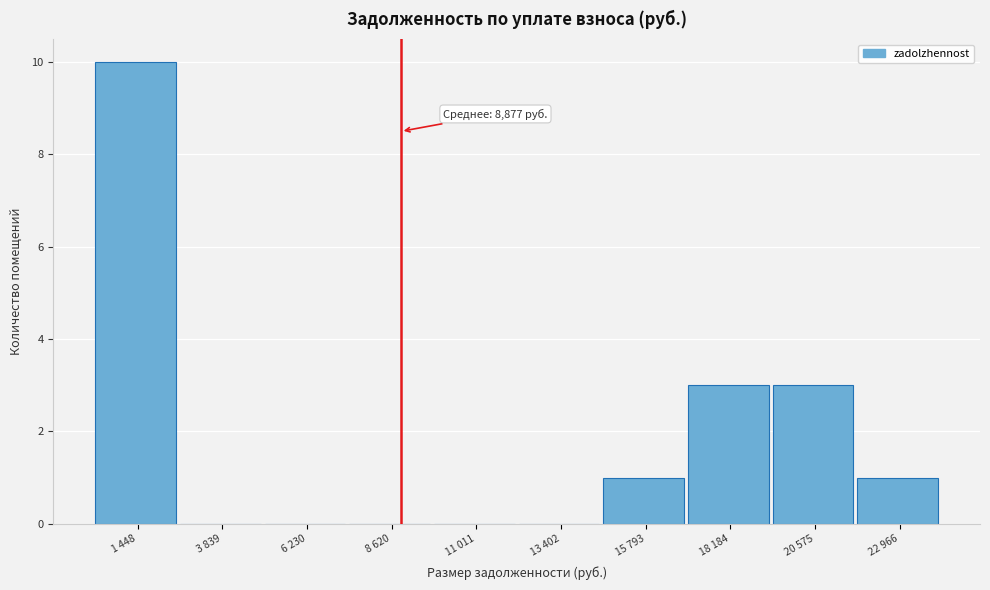

Reading right to left, transcribe all the data shown in this chart.

22 966=1	20 575=3	18 184=3	15 793=1	13 402=0	11 011=0	8 620=0	6 230=0	3 839=0	1 448=10